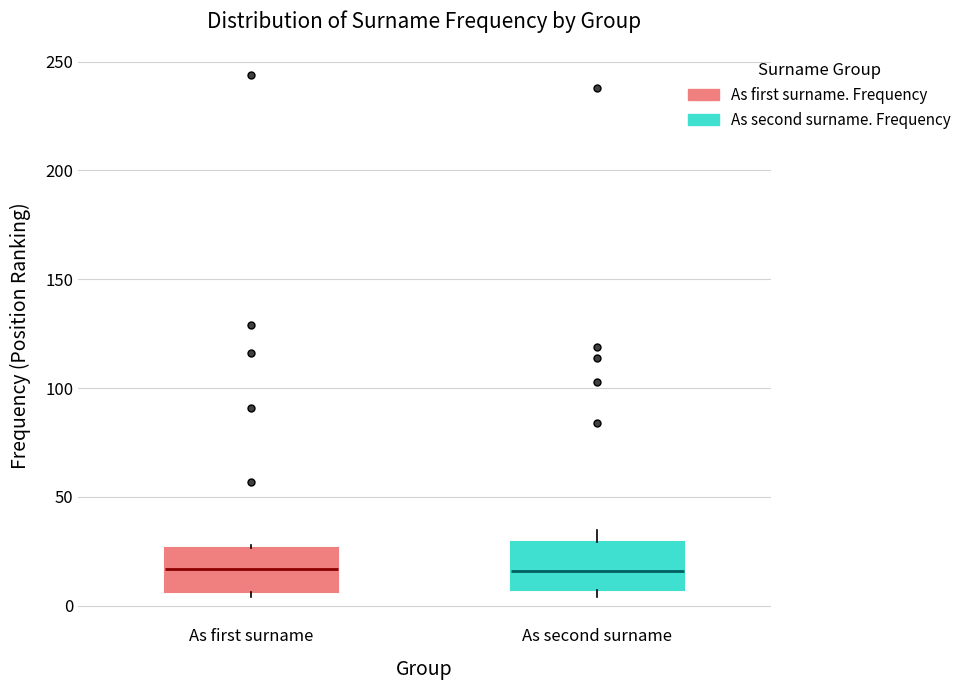

Where is the lower edge of the box for As first surname on the y-axis? The values are not printed on the chart, so give them approximately, as read against the axis.

5